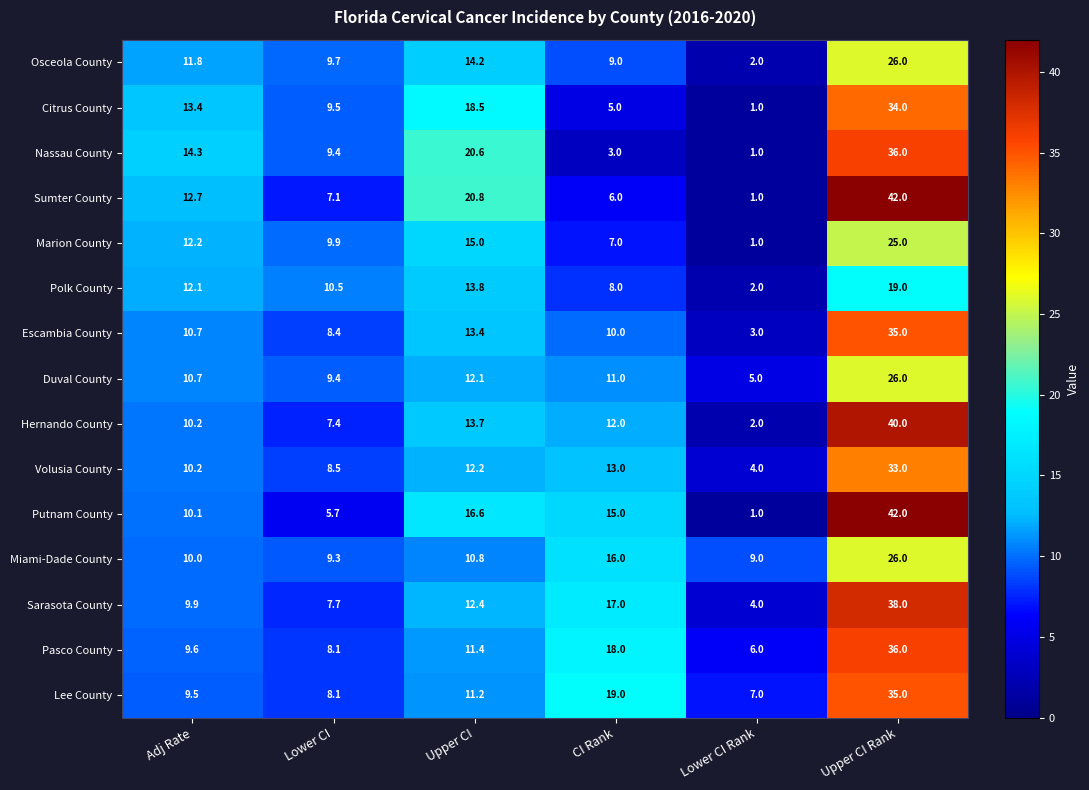

What is the smallest value displayed?

1.0